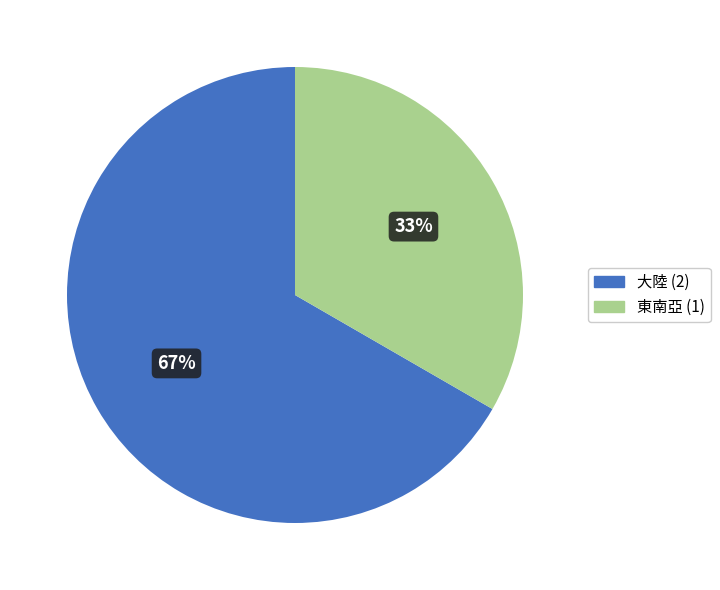

Is there any slice that represents more than half of the pie?

Yes